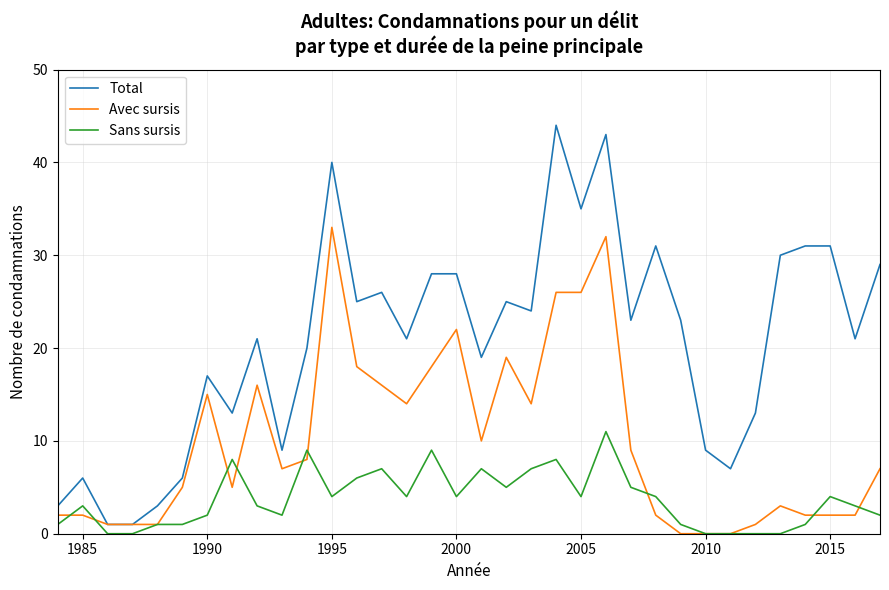

Which series has the largest total across all categories?

Total